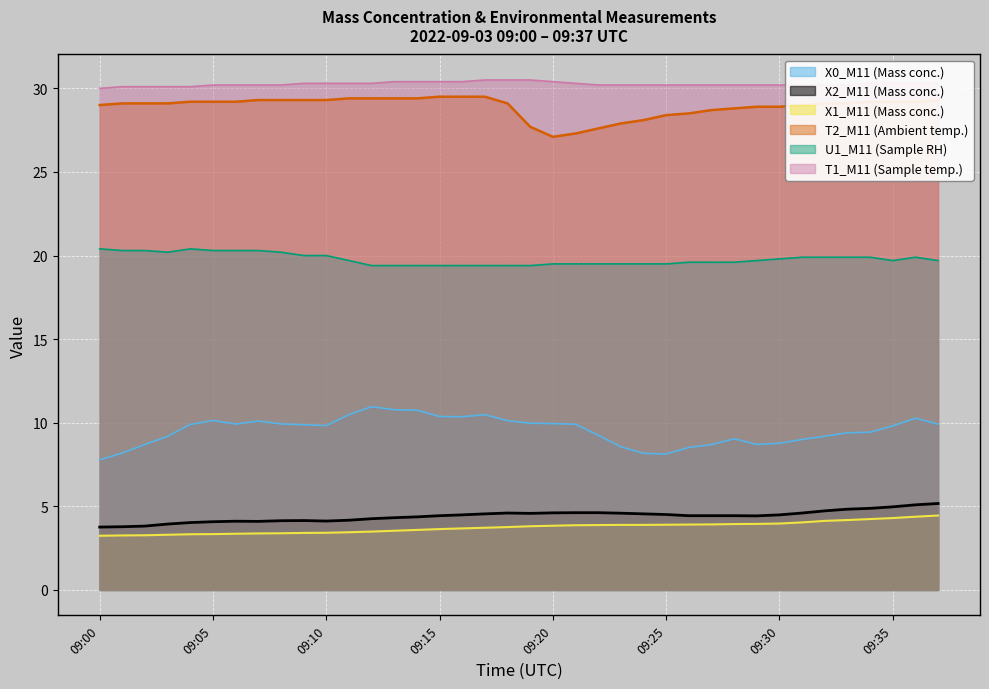

True or false: X1_M11 and X2_M11 cross at least once.

False